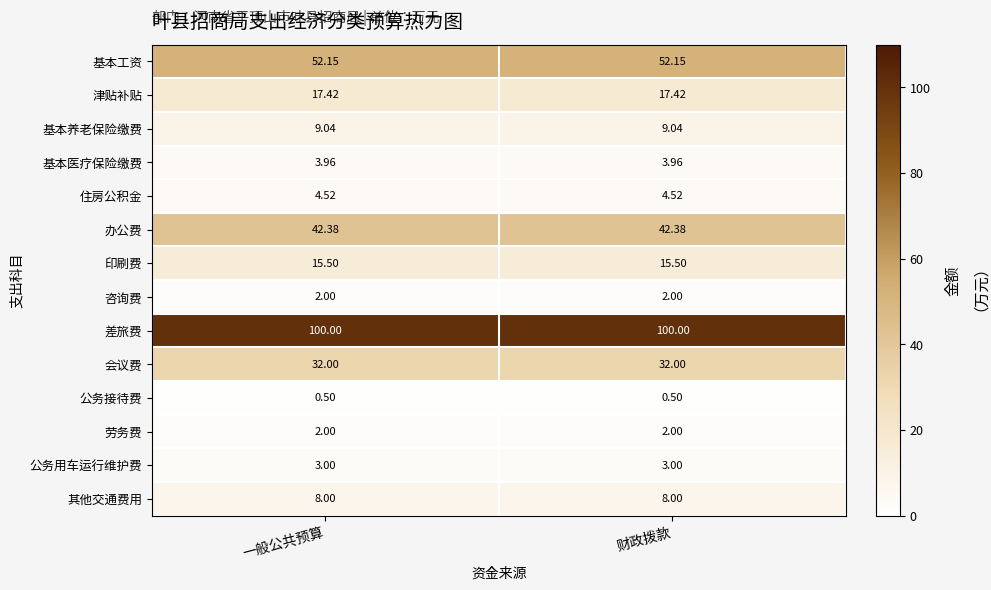

What is the difference between the highest and lowest values at 财政拨款?

99.5